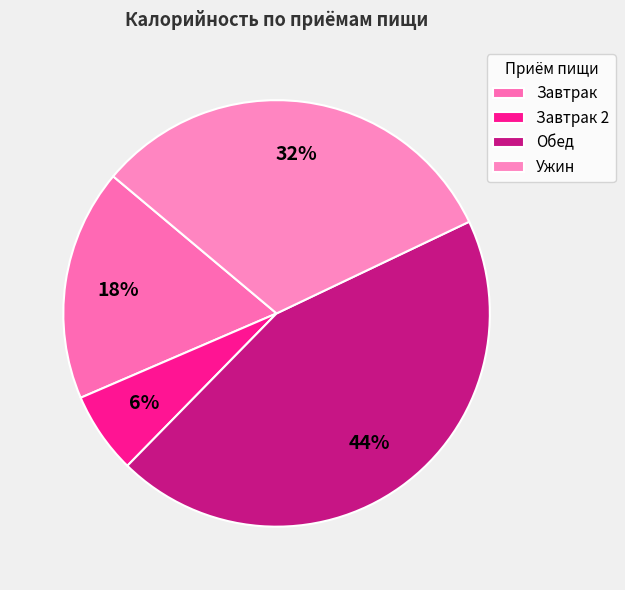

Count the number of slices in the pie.

4